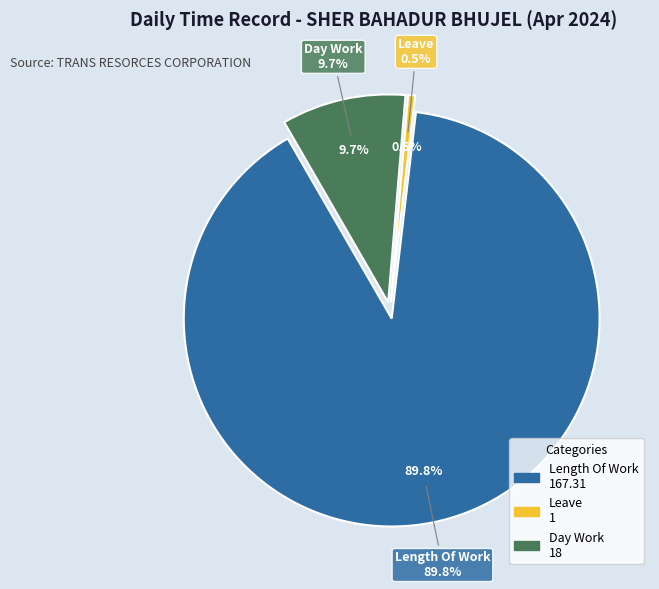

To the nearest percent, what percentage of the pie is Leave?

1%